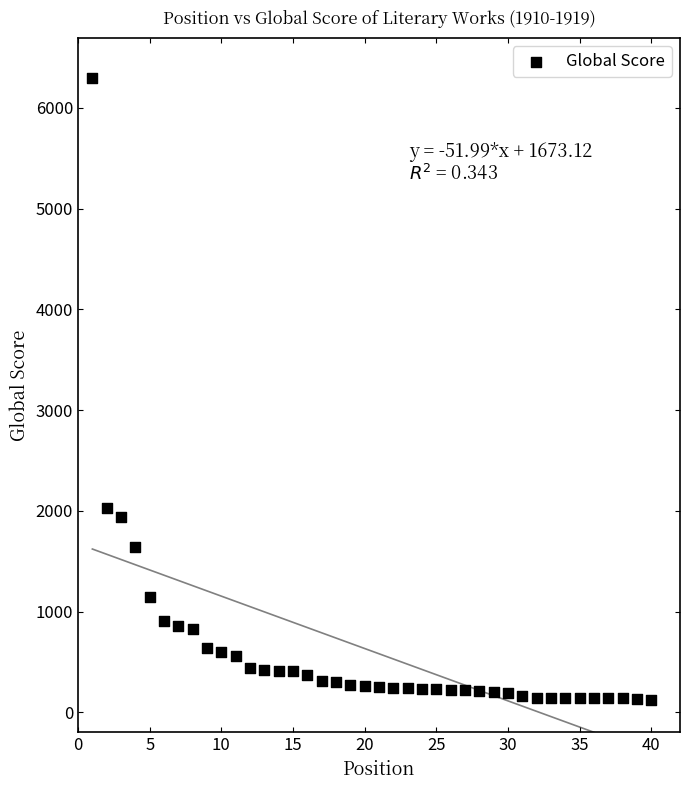

What Y value in the scatter plot is closest to 3210?

2028